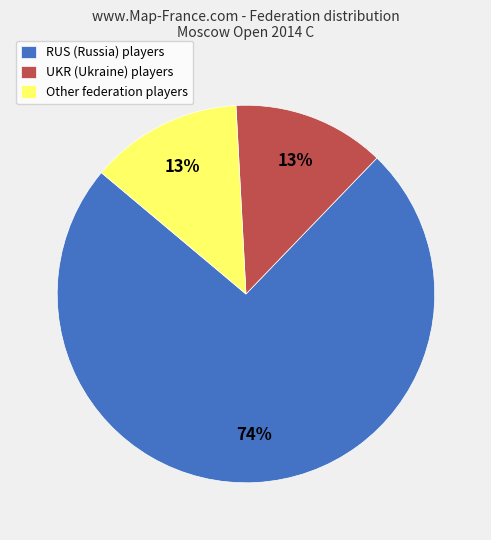

To the nearest percent, what is the combined percentage of UKR (Ukraine) players and RUS (Russia) players?

87%